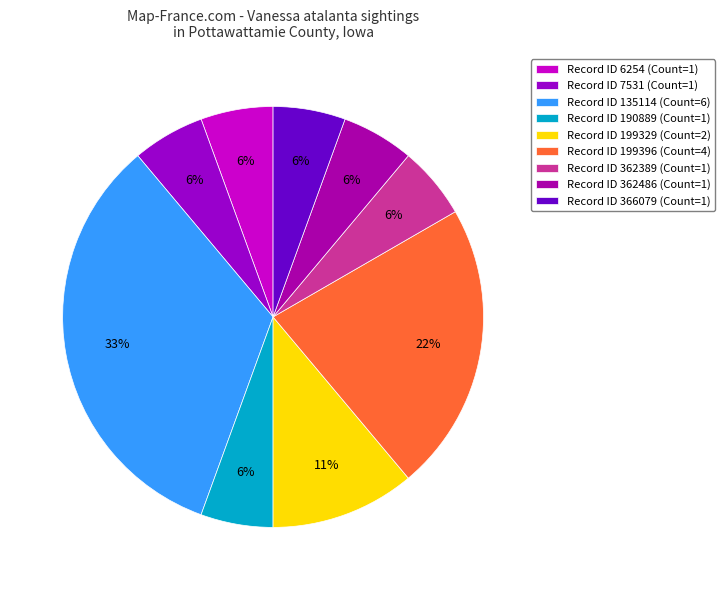

How many slices are in this pie chart?

9